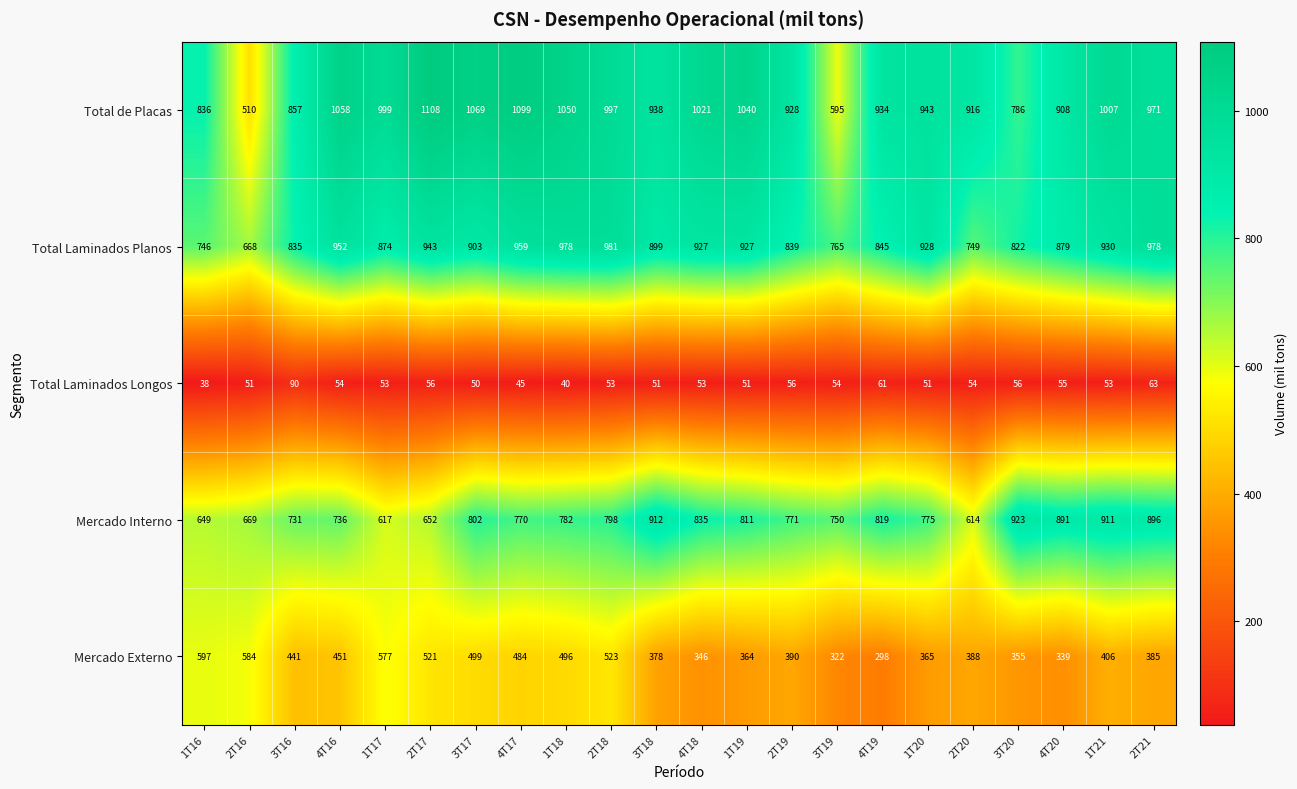

Is it true that Total Laminados Longos equals 55 at 4T20?

True